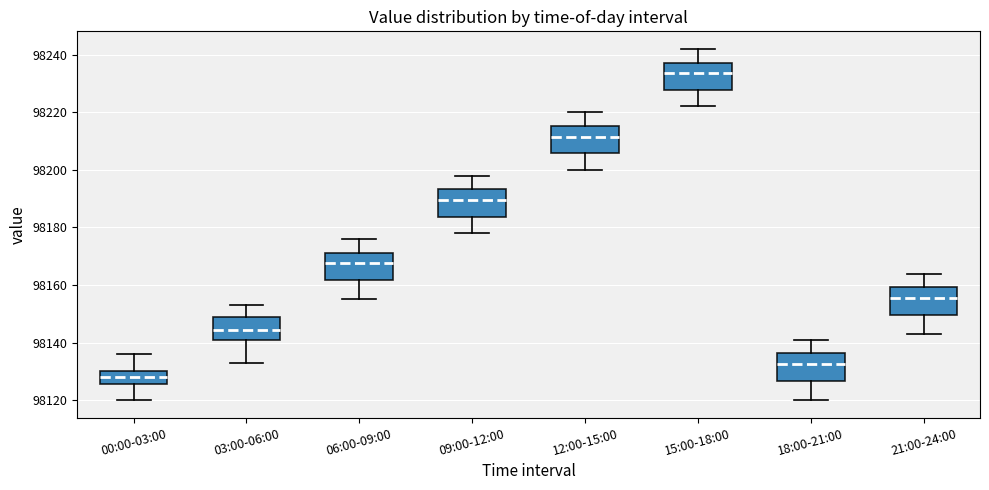

Which box's median line is the lowest?

00:00-03:00